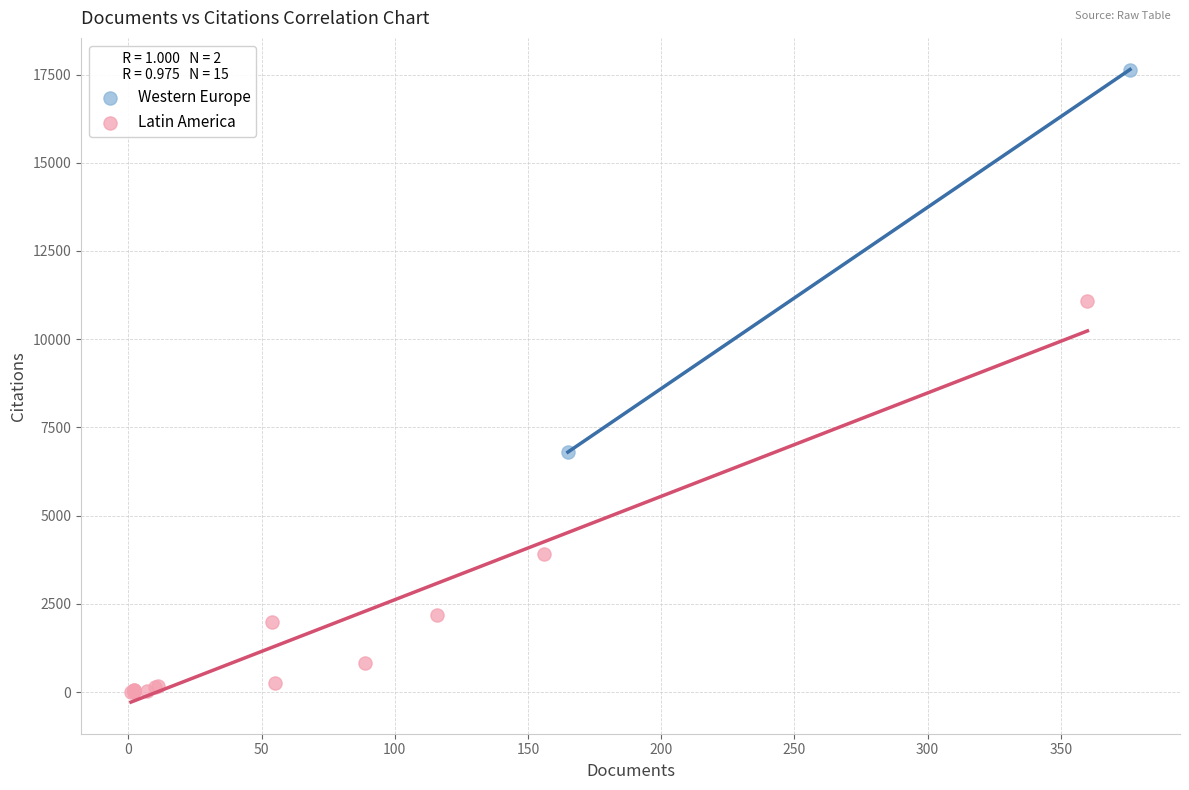

Which series has the largest Y range (max minus min)?

Latin America